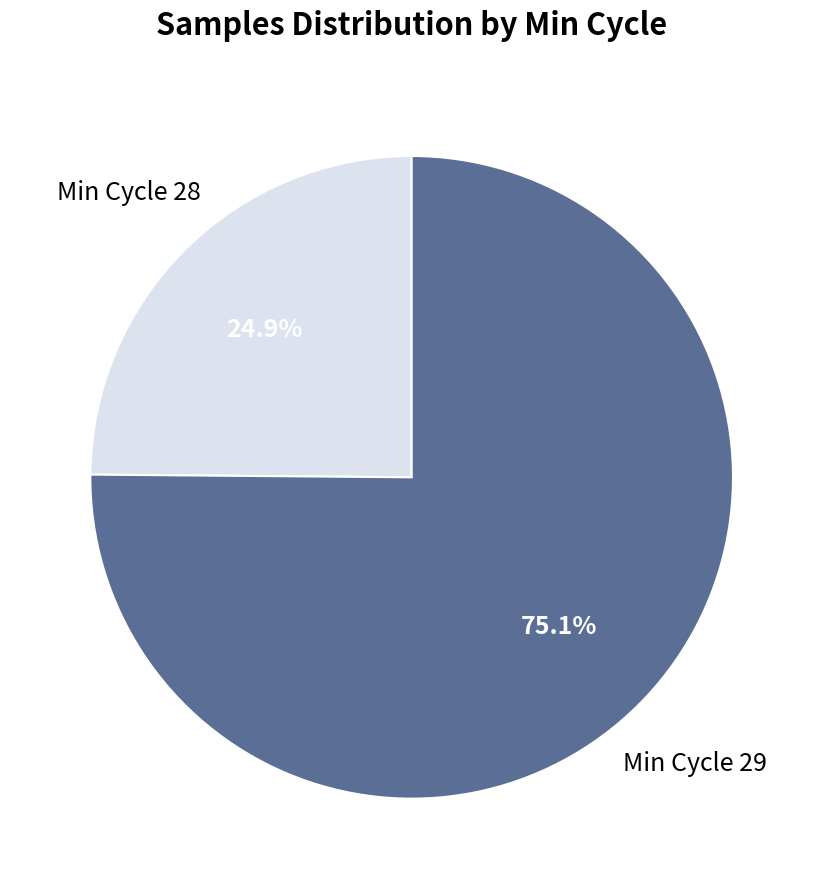

Is there any slice that represents more than half of the pie?

Yes